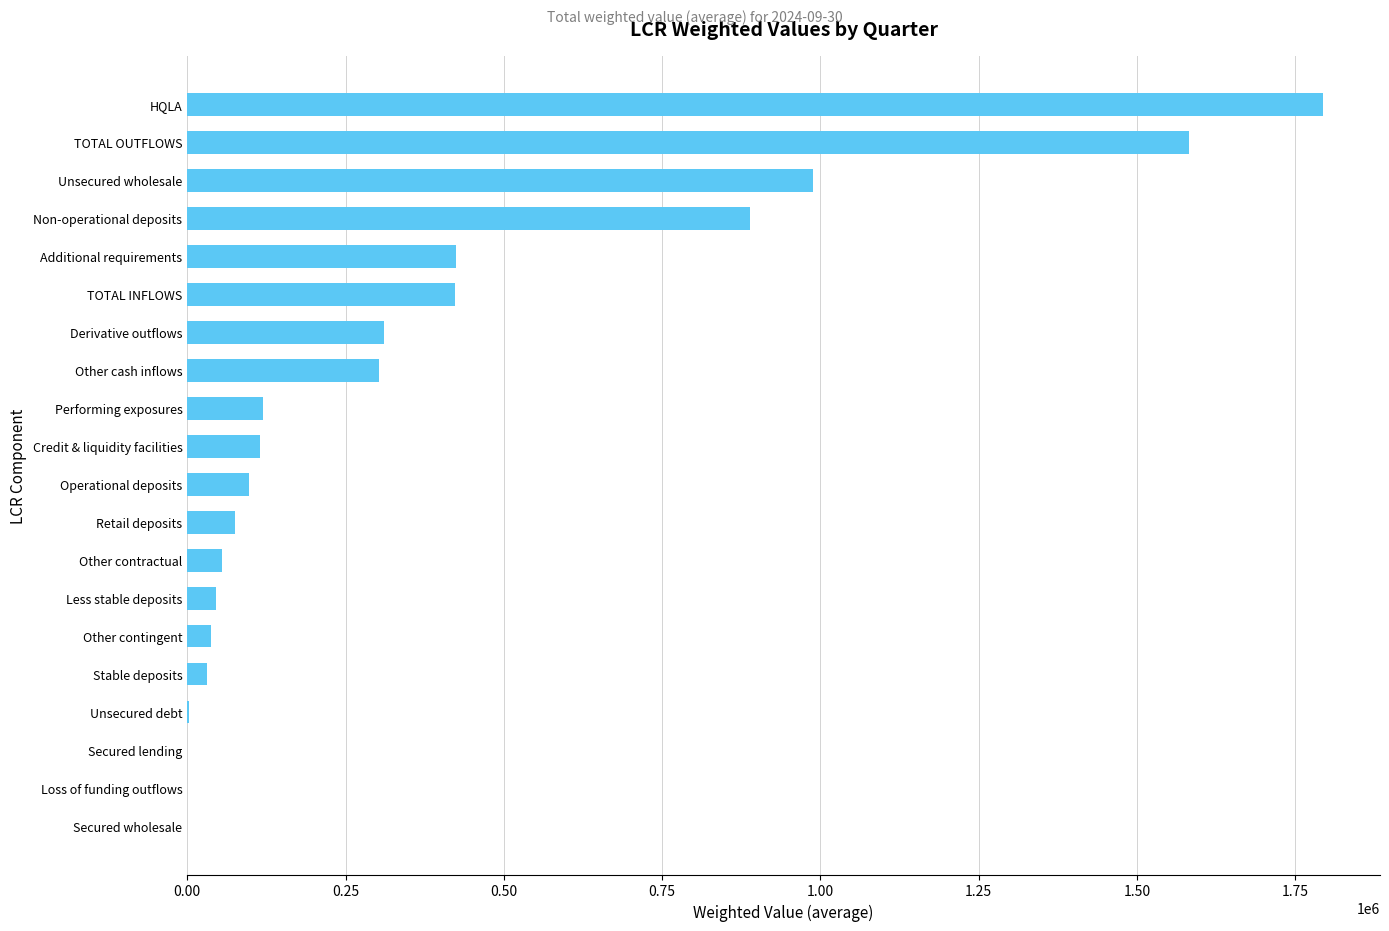

Are the bars grouped side by side (vs. stacked)?

No